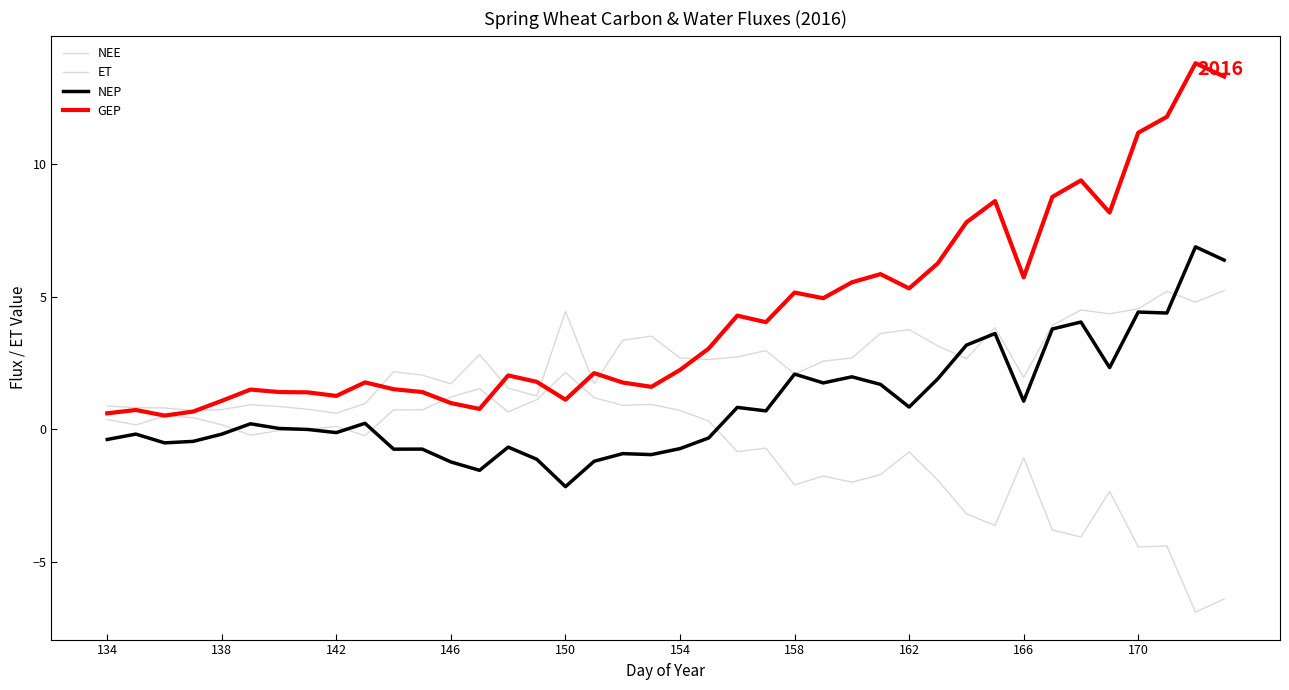

What is the average value of the NEP series?

1.0